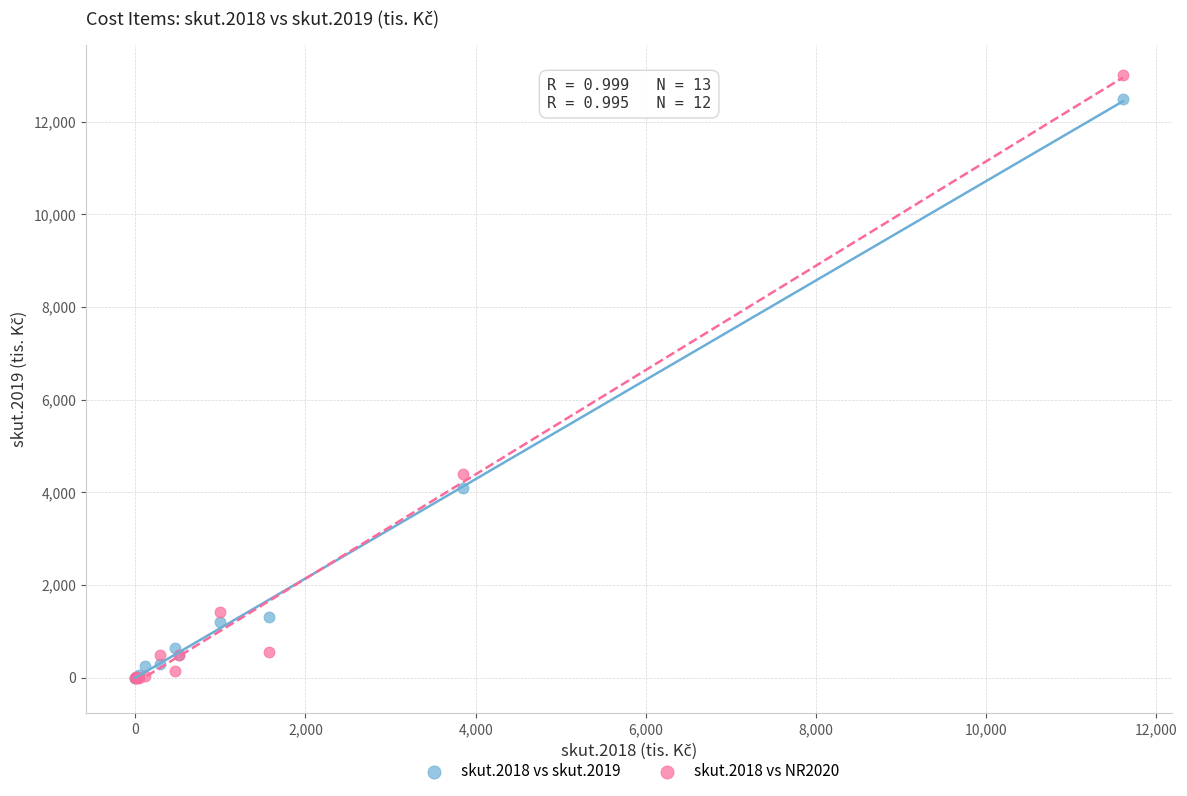

Which series has the widest spread of Y values?

skut.2018 vs NR2020